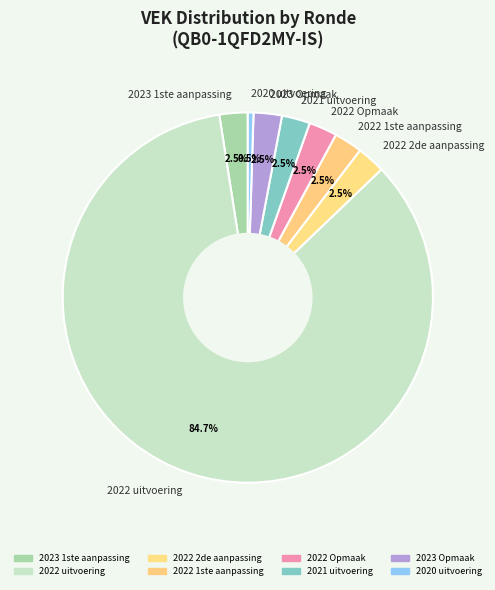

What is the majority slice?

2022 uitvoering